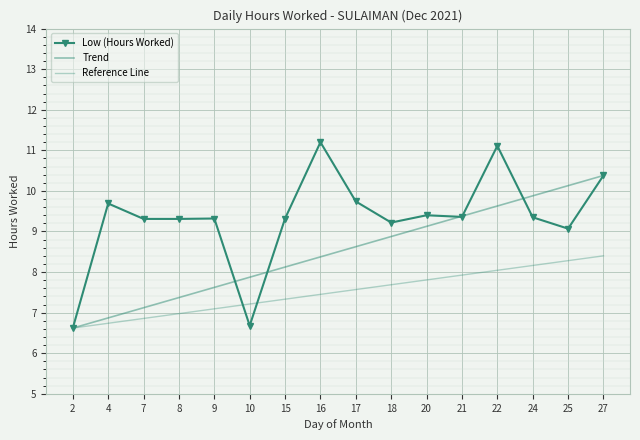

What is the highest value of the Reference Line series?

8.4